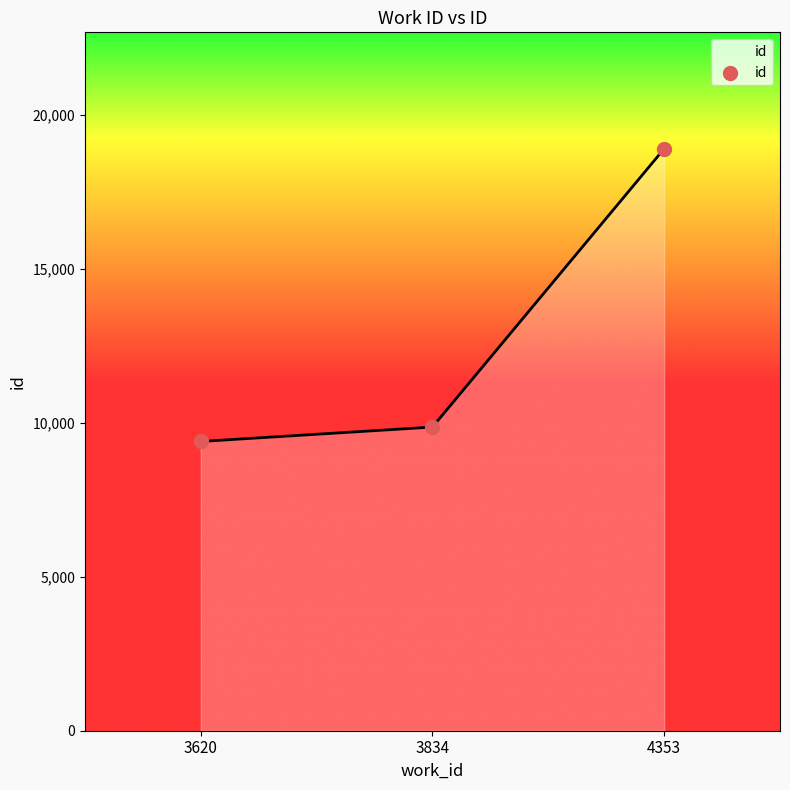

What is the change in value from 3620 to 3834?

+468